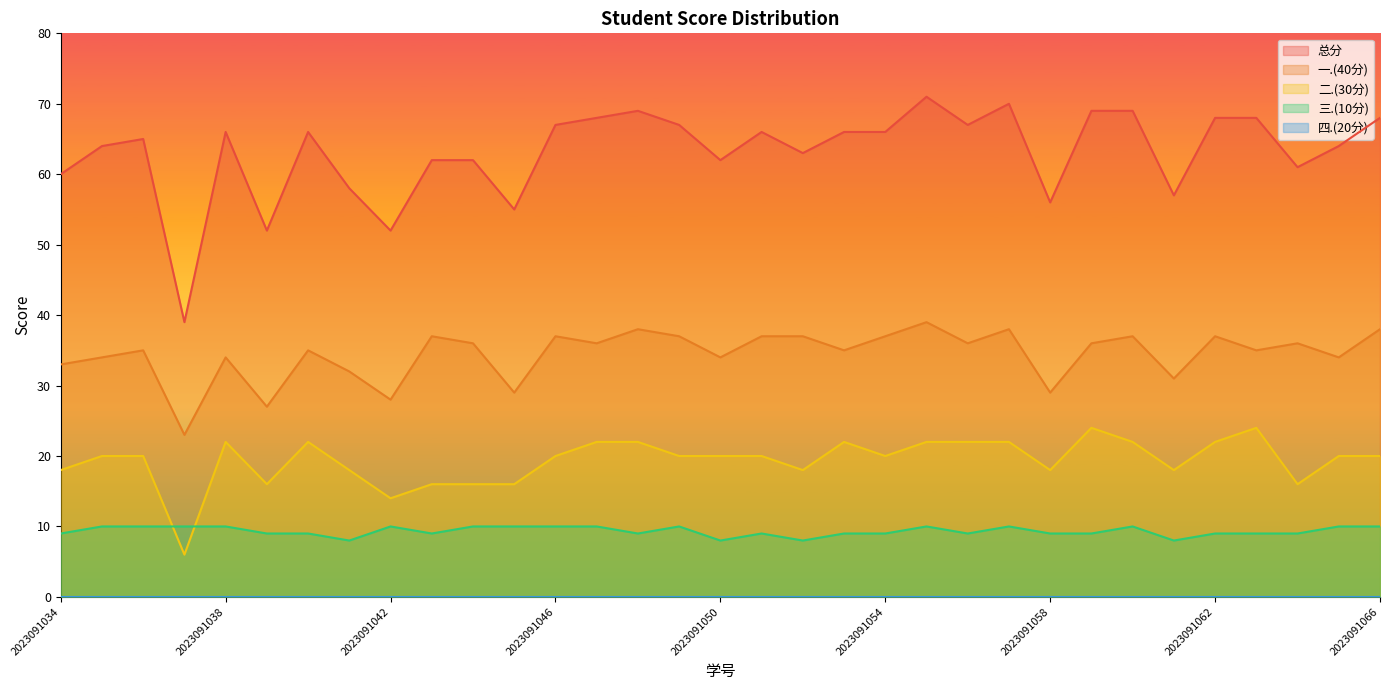

Which series changed the most between 2023091039 and 2023091050?

总分